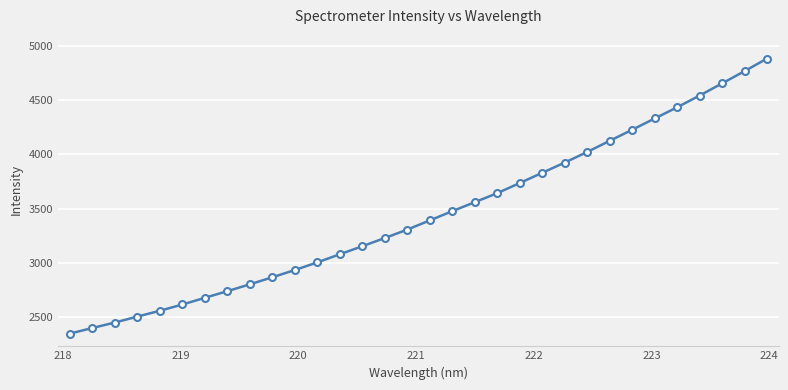

What is the minimum value shown in the chart?

2346.5